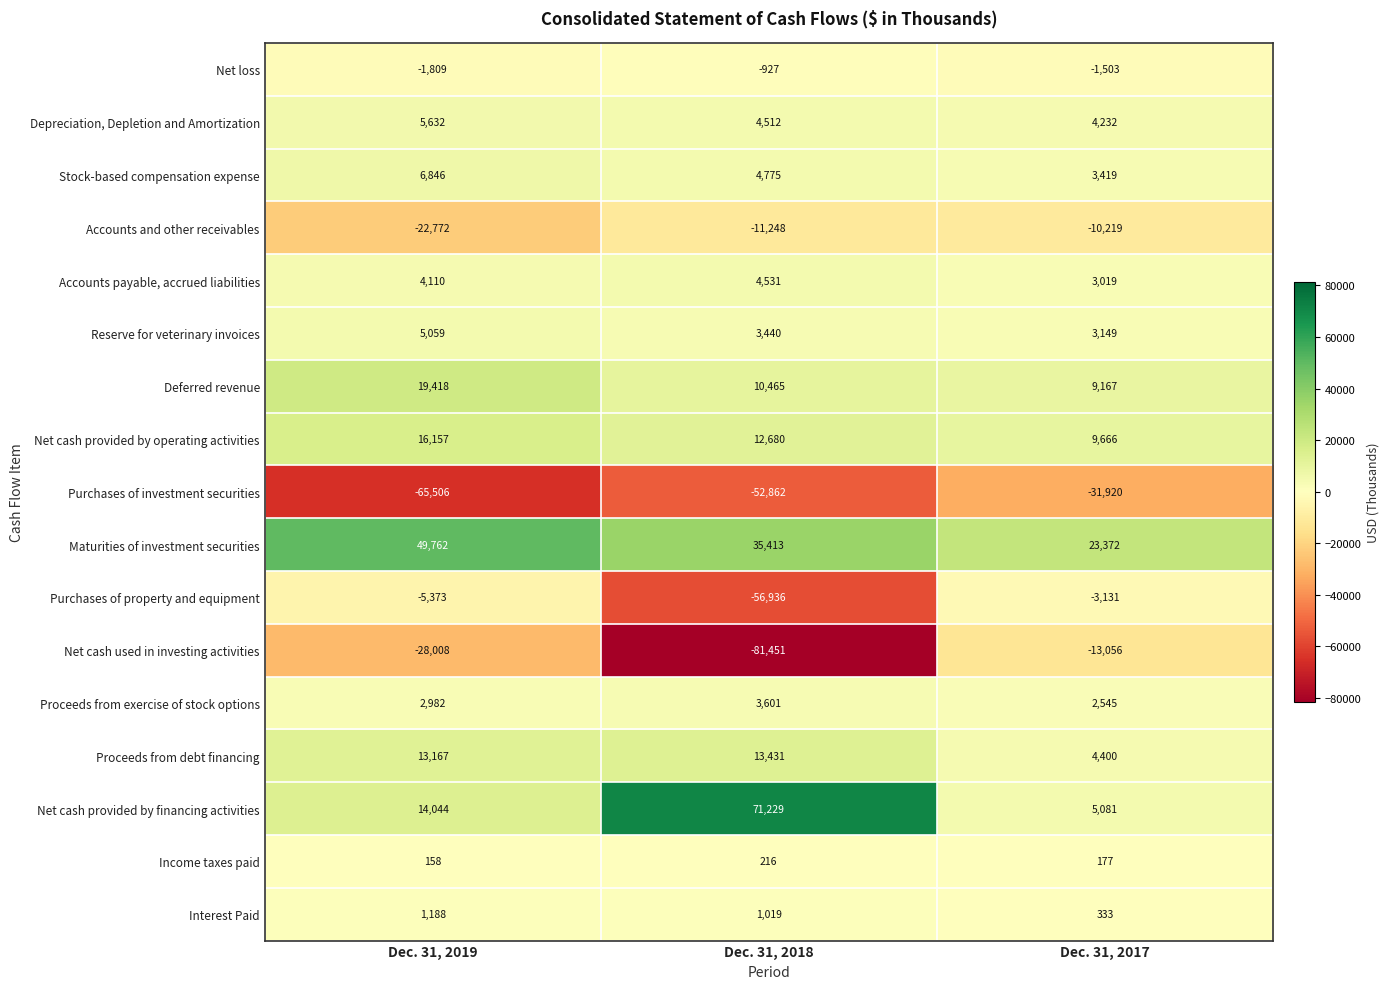

Count the number of categories in the chart.

3